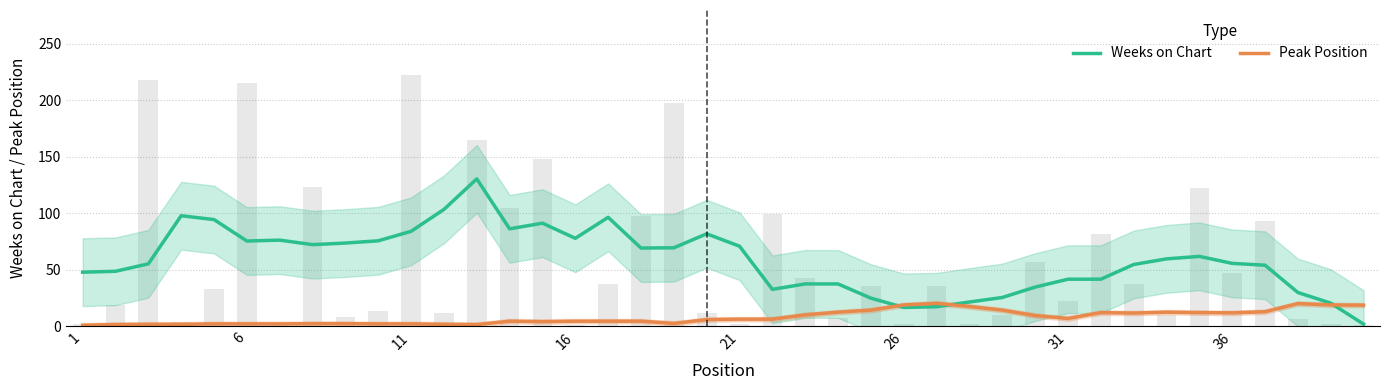

Reading left to right, extract all data points from this chart.

Weeks on Chart: 47.8	48.6	55.2	97.8	94.4	75.4	76.2	72.2	73.6	75.6	84.0	103.4	130.4	86.2	91.2	77.8	96.4	69.2	69.4	81.8	70.8	32.6	37.4	37.4	24.8	16.6	17.2	21.4	25.4	34.6	41.6	41.6	54.6	59.6	61.8	55.6	54.0	29.8	20.4	1.8
Peak Position: 0.8	1.4	1.6	1.6	2.0	2.0	2.0	2.2	2.2	2.0	2.0	1.6	1.4	4.4	4.0	4.4	4.4	4.4	2.4	5.8	6.2	6.2	10.0	12.4	14.2	18.8	20.2	17.4	14.2	9.4	6.8	12.0	11.6	12.4	12.0	11.8	12.8	20.0	18.8	18.6